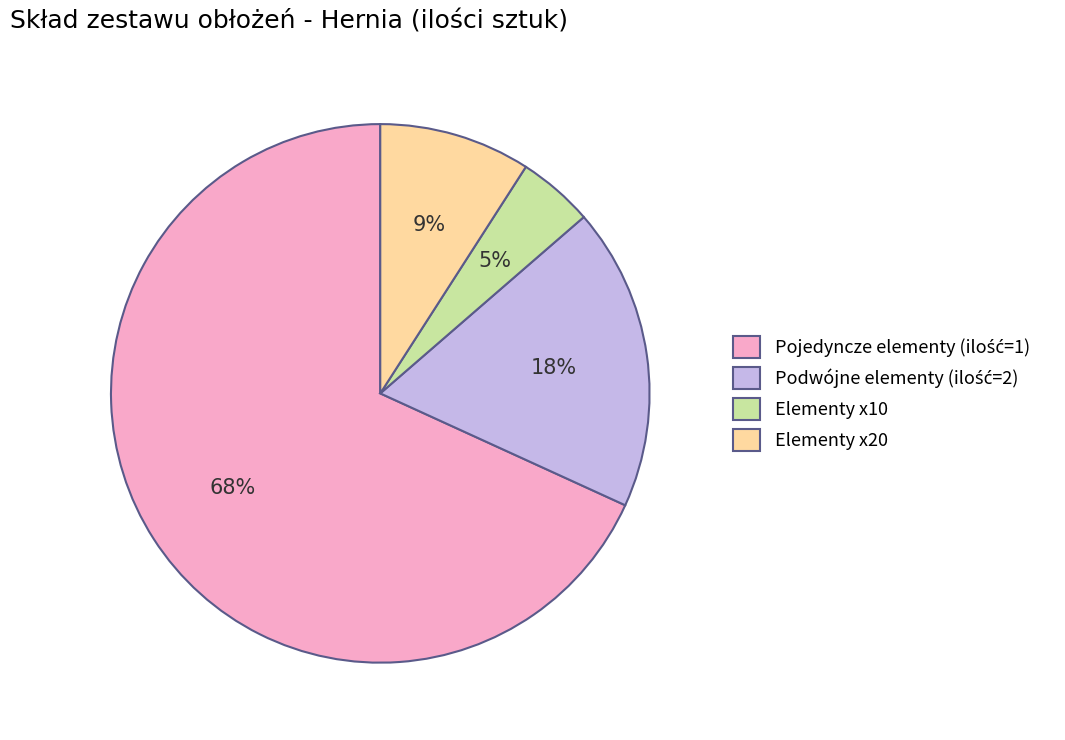

Do Elementy x10 and Elementy x20 together represent more than half of the pie?

No